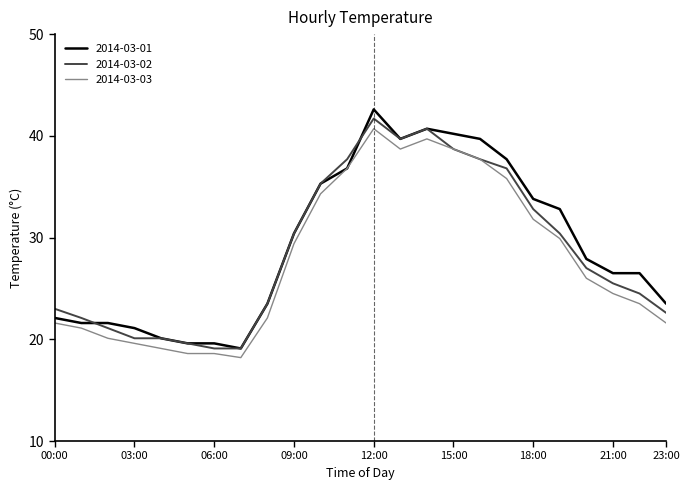

What is the maximum value shown in the chart?

42.6